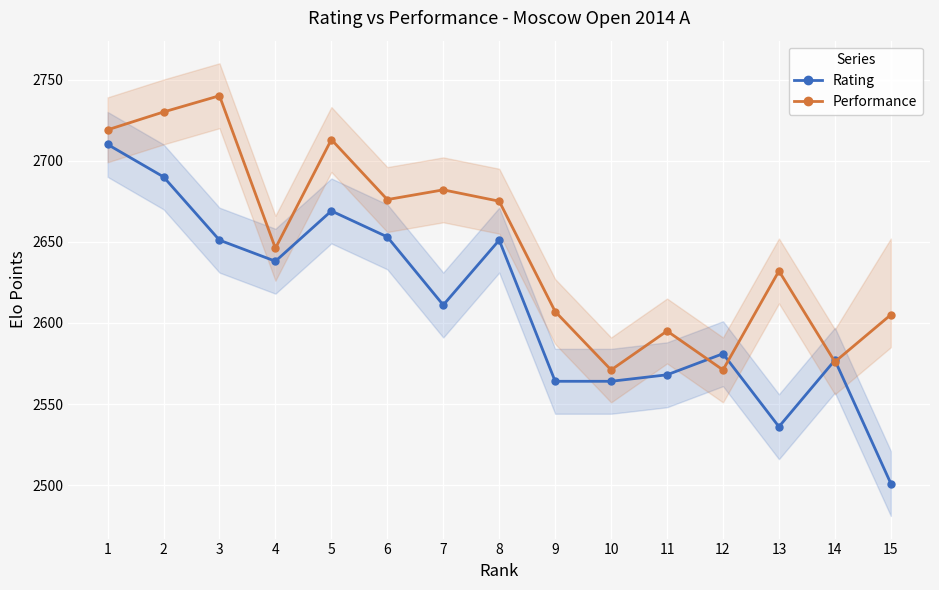

Rank the series at 13 from highest to lowest value.

Performance, Rating